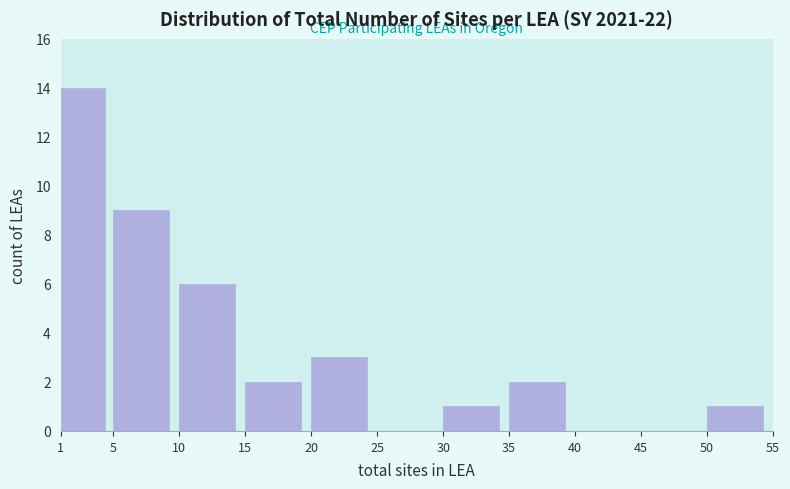

Which range on the x-axis has the tallest bar?

1 to 5